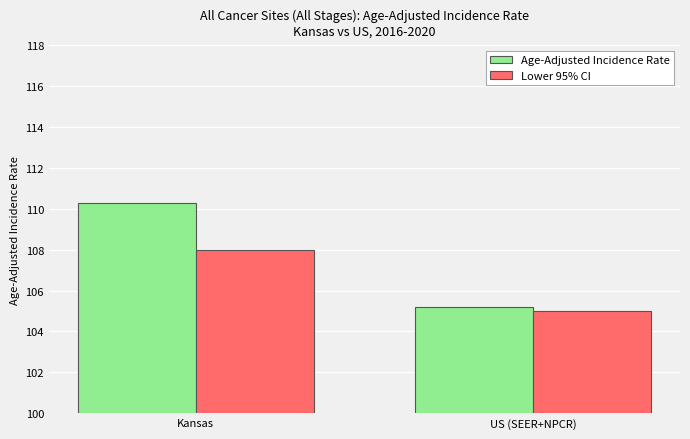

The Age-Adjusted Incidence Rate series shows 110.3 at Kansas. True or false?

True